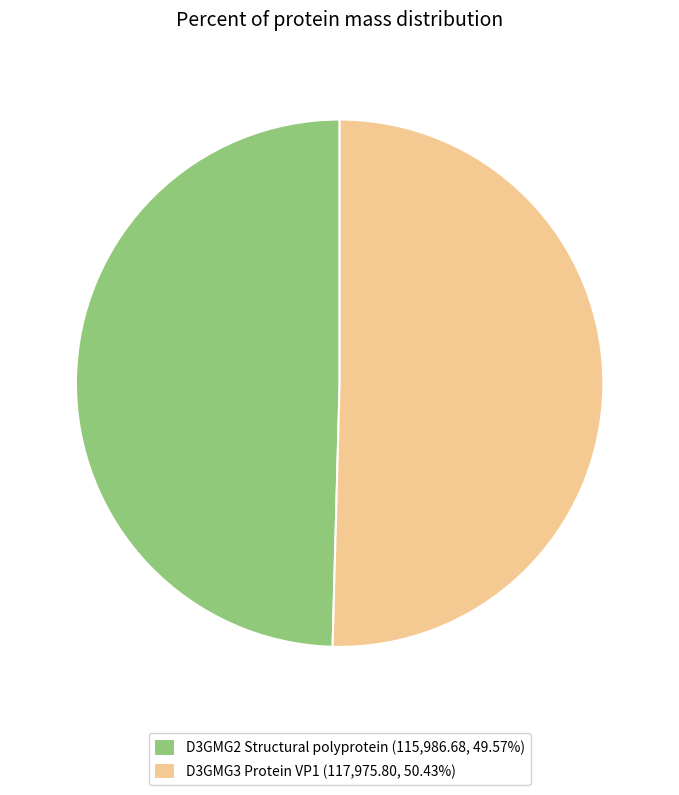

Is there any slice that represents more than half of the pie?

Yes